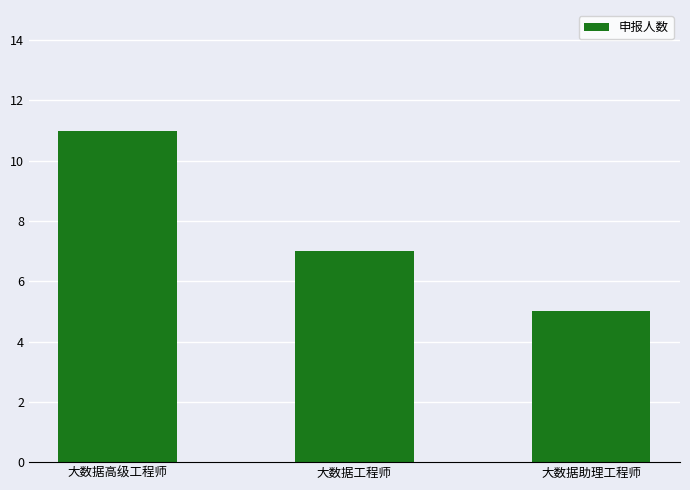

List the labels in order of value, smallest first.

大数据助理工程师, 大数据工程师, 大数据高级工程师